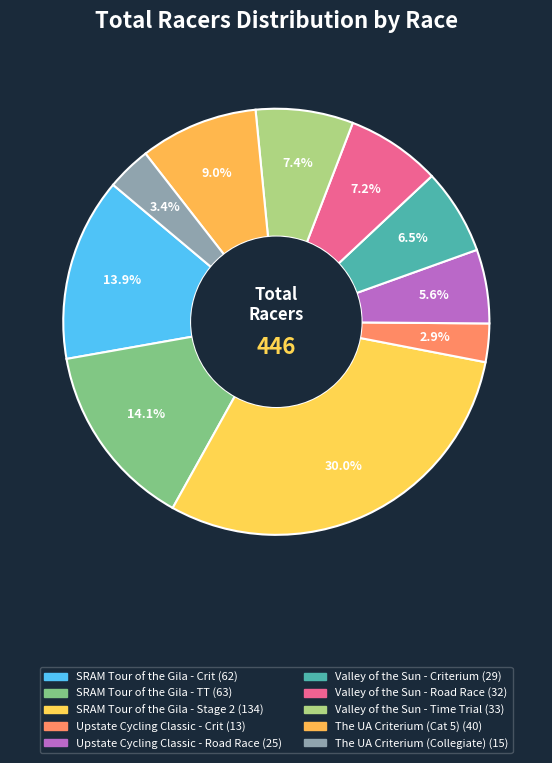

What is the change in value from Valley of the Sun - Road Race to The UA Criterium (Cat 5)?

+8